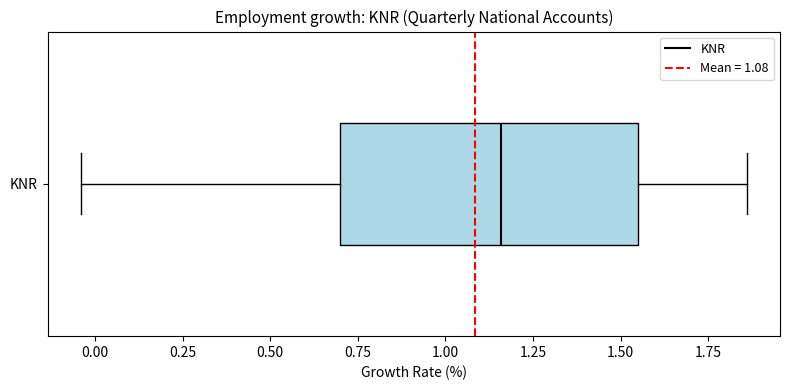

Transcribe this box plot: give where the median line is, the range the box spans, and where the two whiskers end, as read against the x-axis. The values are not printed on the chart, so give them approximately, as read against the axis.

median 1.15, box 0.70 to 1.55, whiskers -0.05 to 1.85